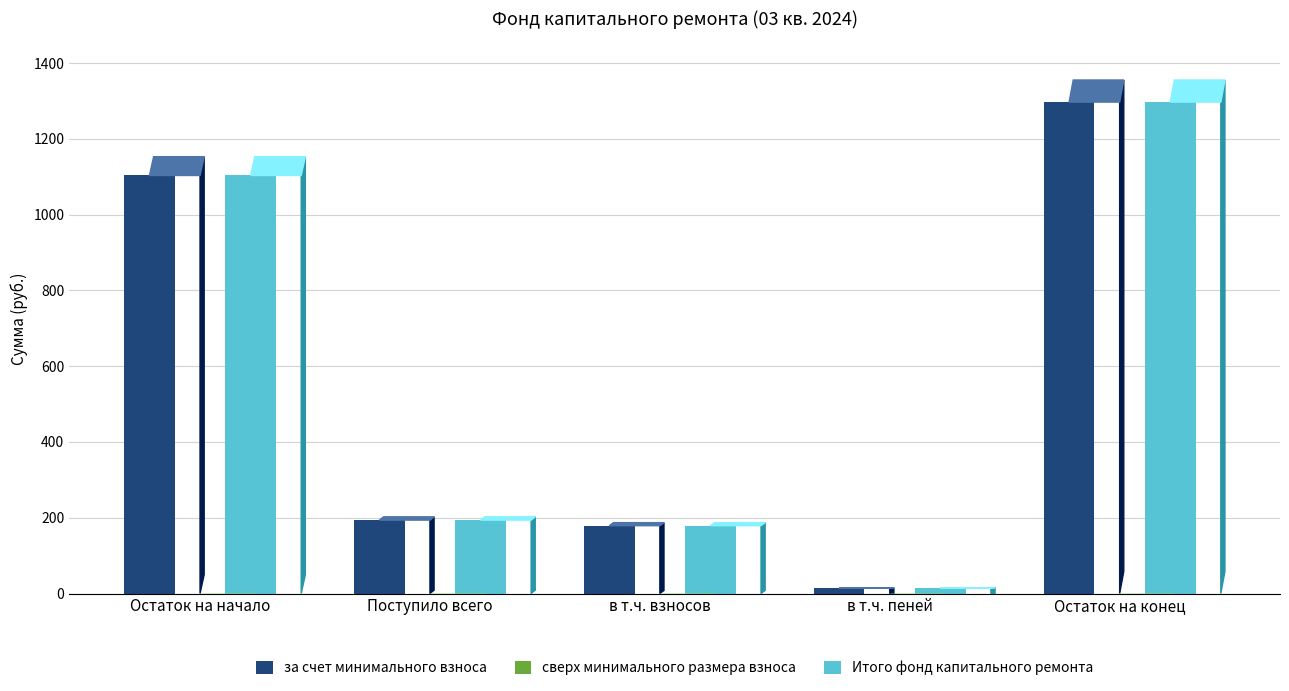

Reading left to right, list all the values displayed in this chart.

за счет минимального взноса: 1103.2	193.7	179.0	14.7	1296.9
Итого фонд капитального ремонта: 1103.2	193.7	179.0	14.7	1296.9